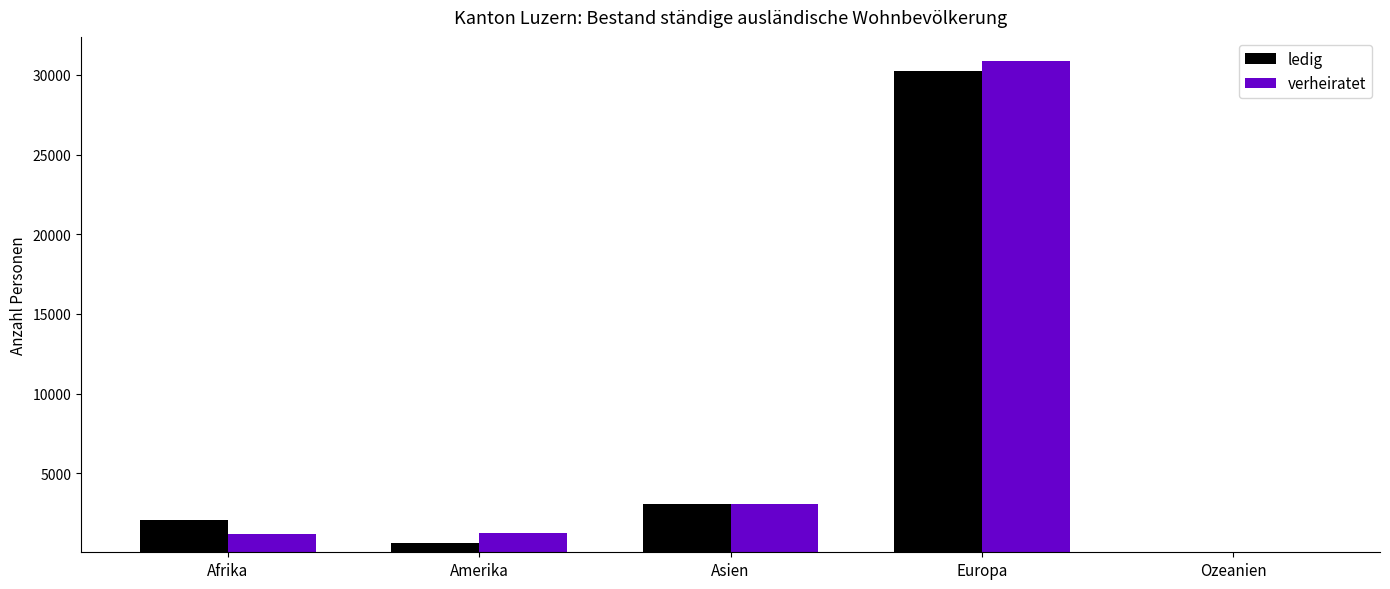

What is the maximum value shown in the chart?

30849